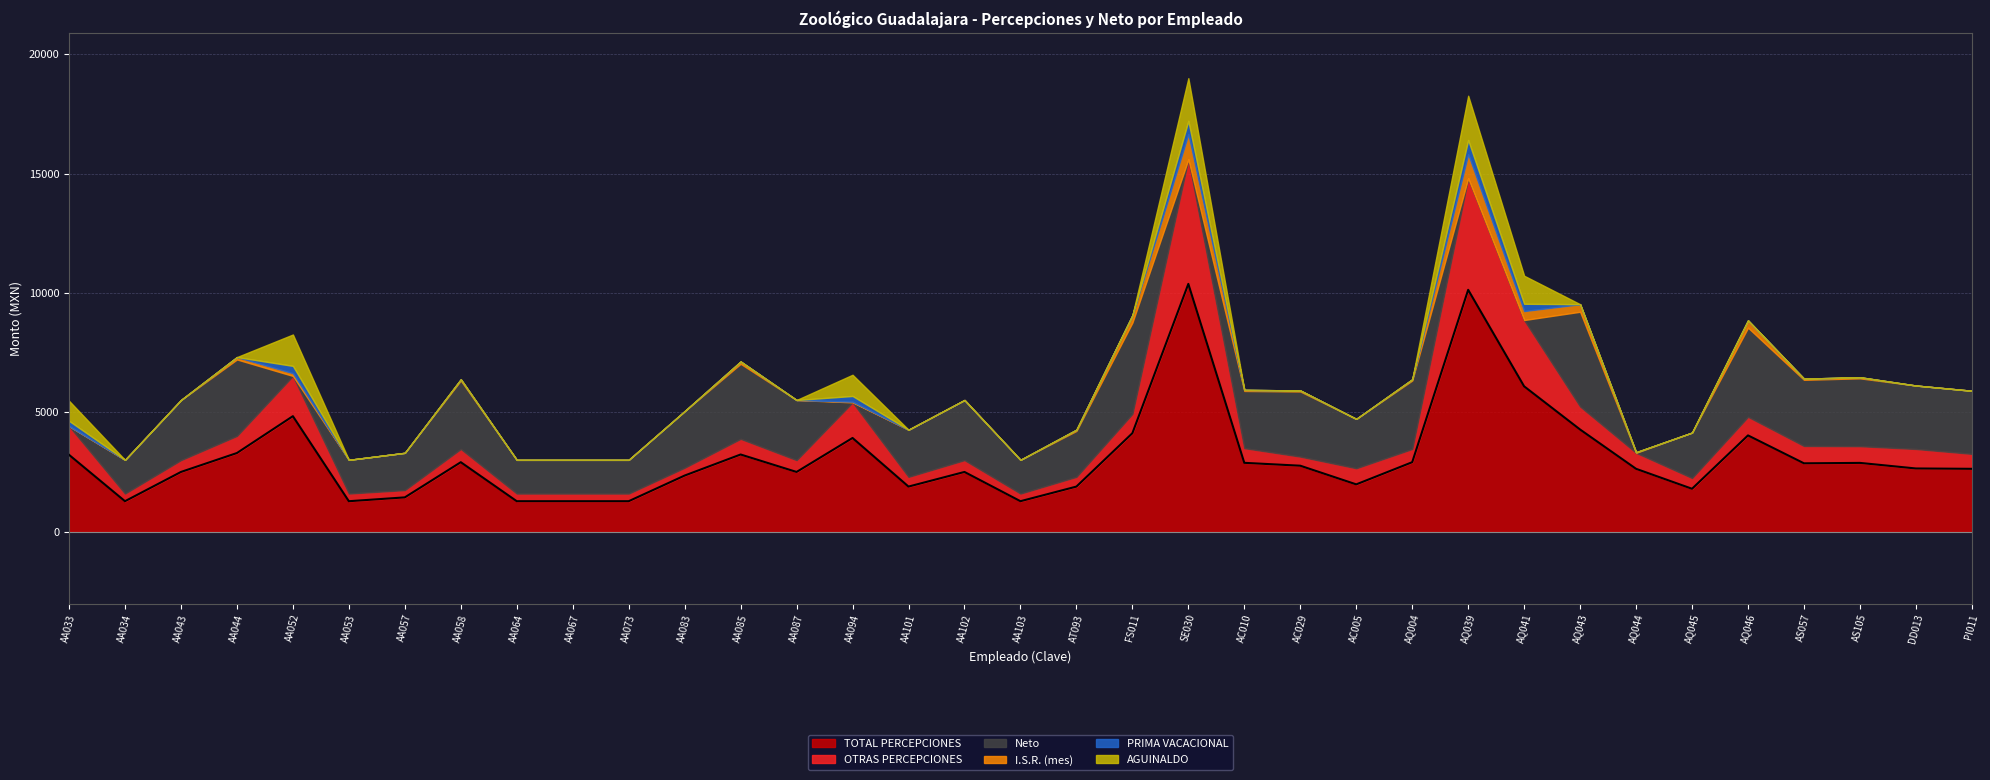

How many lines are shown in the chart?

6